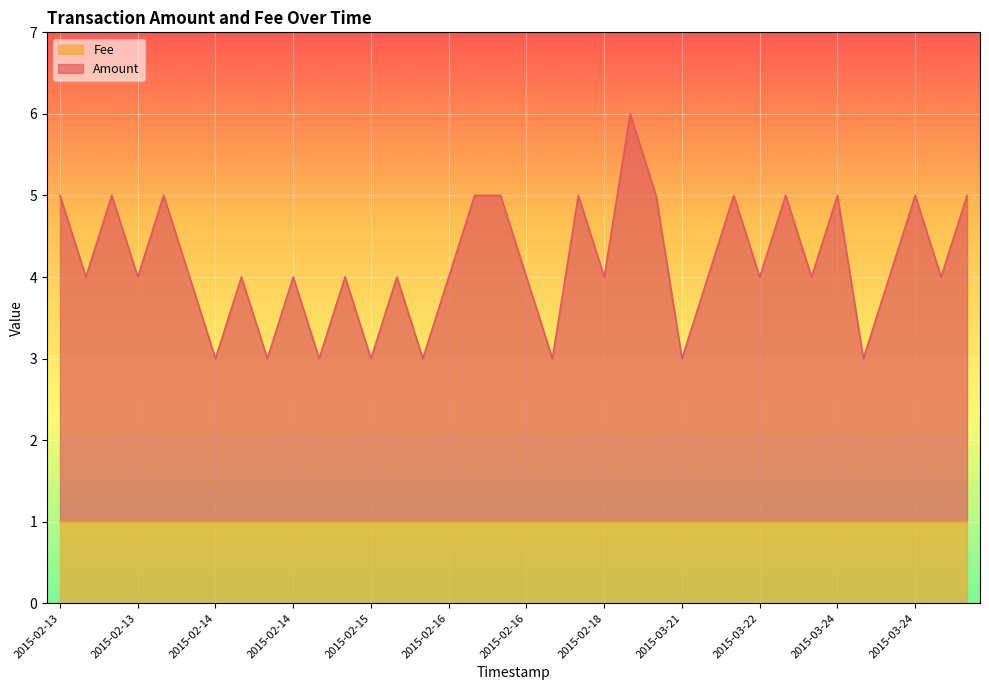

What is the difference between the maximum and second lowest values?

3